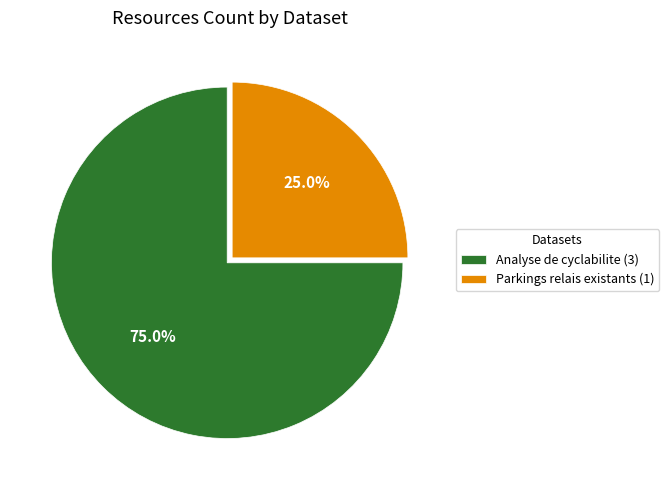

Rank the categories by value from lowest to highest.

Parkings relais existants, Analyse de cyclabilite